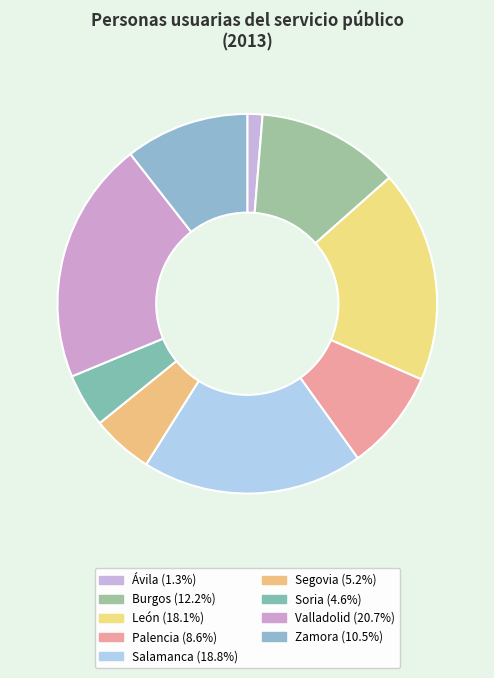

Is it true that León is 9% of the pie?

False